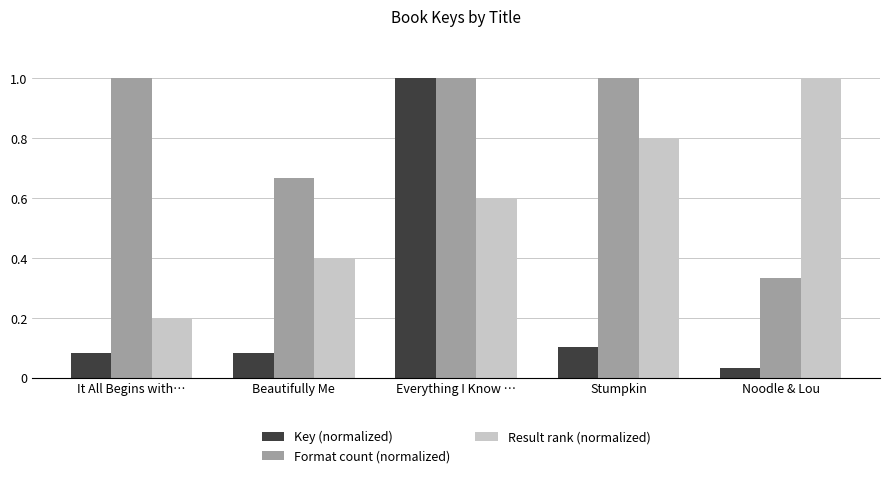

What is the label of the 3rd bar from the right?

Everything I Know …